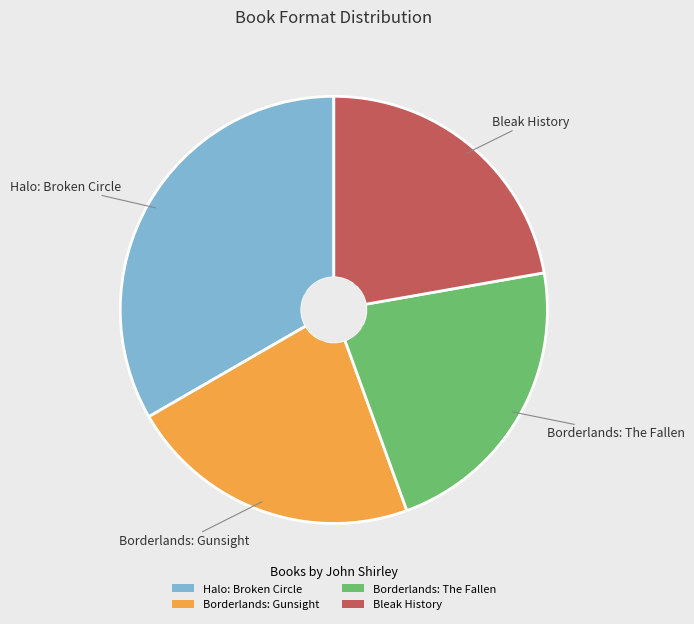

Is there a majority slice in this chart?

No